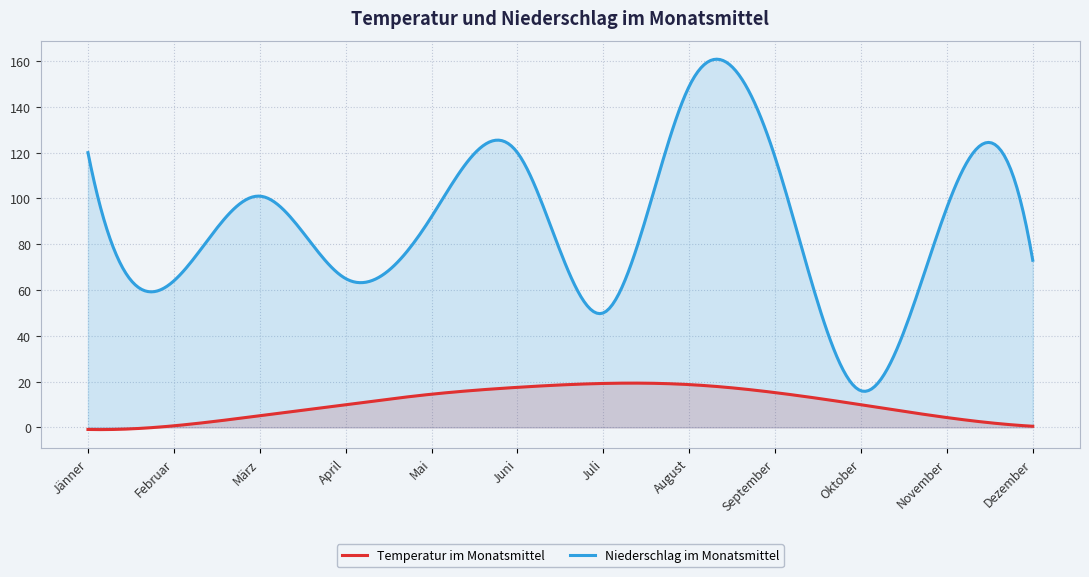

The value of Niederschlag im Monatsmittel at Juni is 42.6. True or false?

False